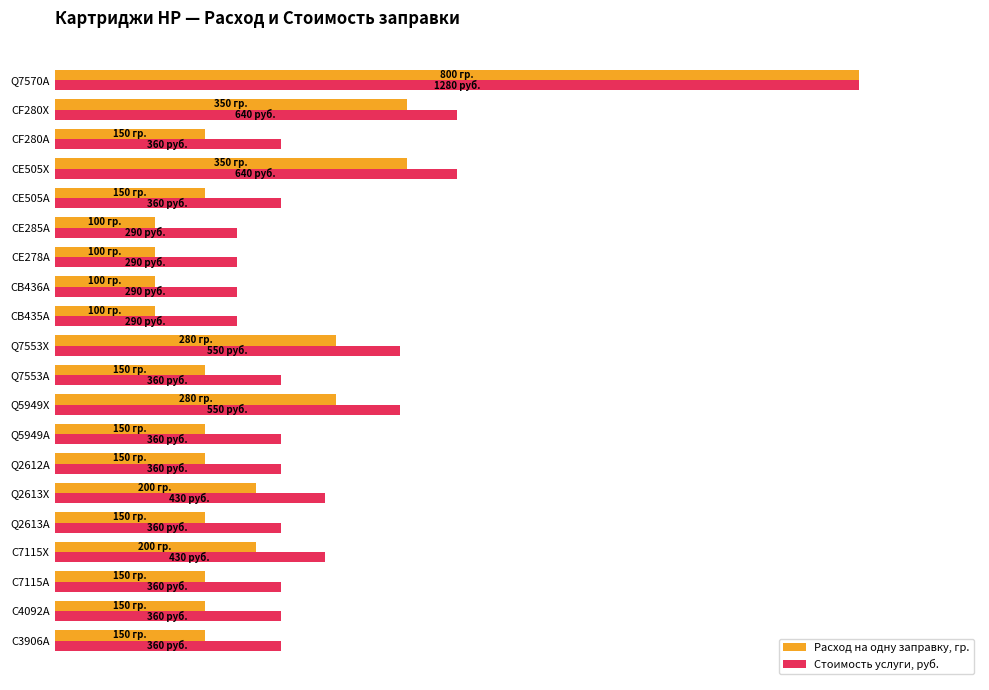

What is the difference between the maximum and minimum values in the Стоимость услуги, руб. series?

77.3